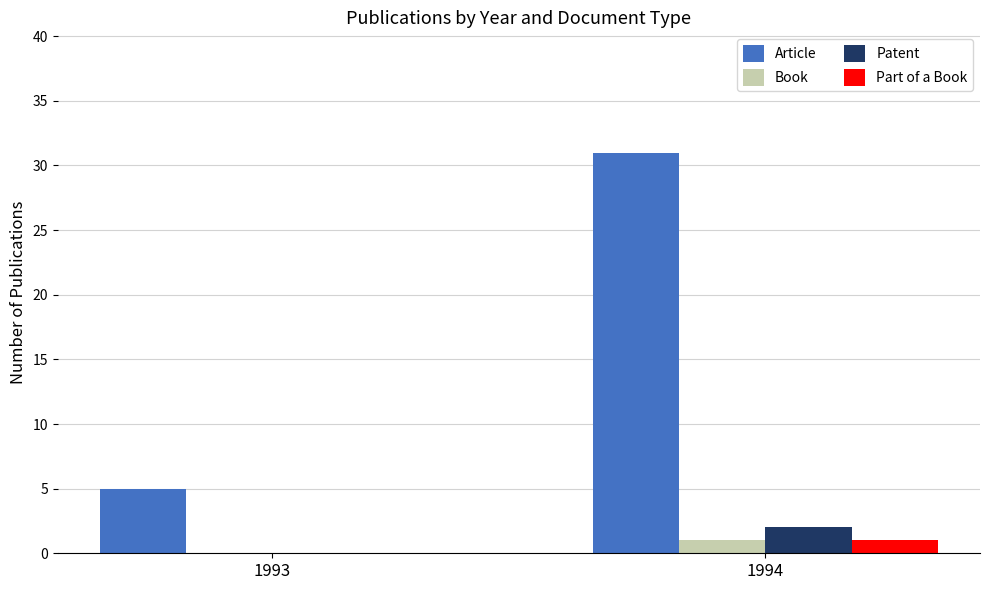

True or false: Article has a value of 5 at 1993.

True